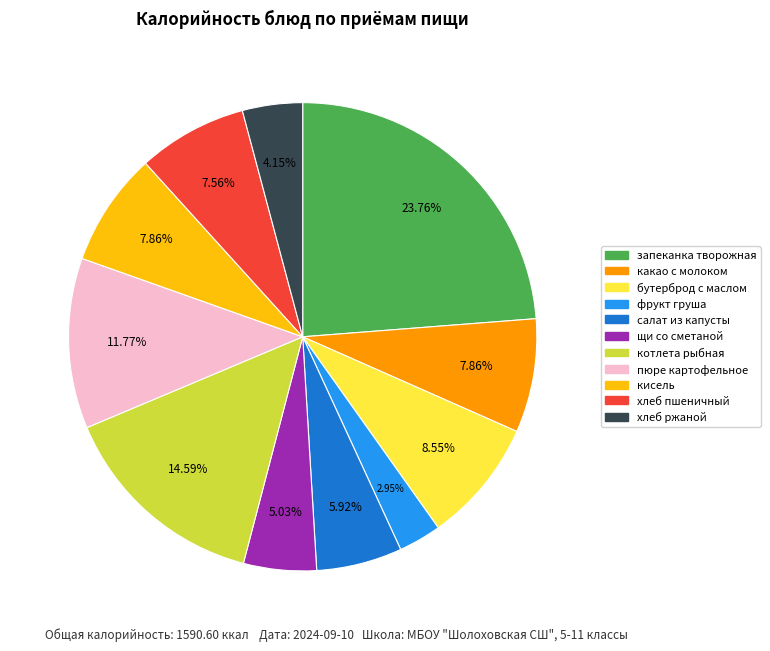

What is the largest slice in the pie chart?

запеканка творожная